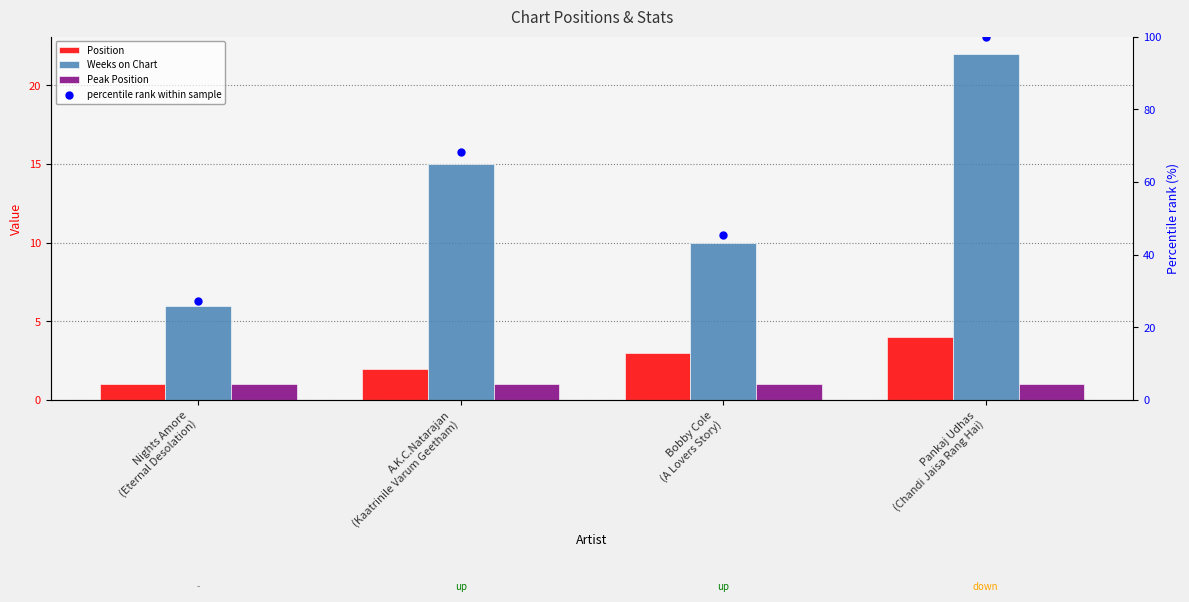

Which series reaches the minimum Y coordinate?

Position